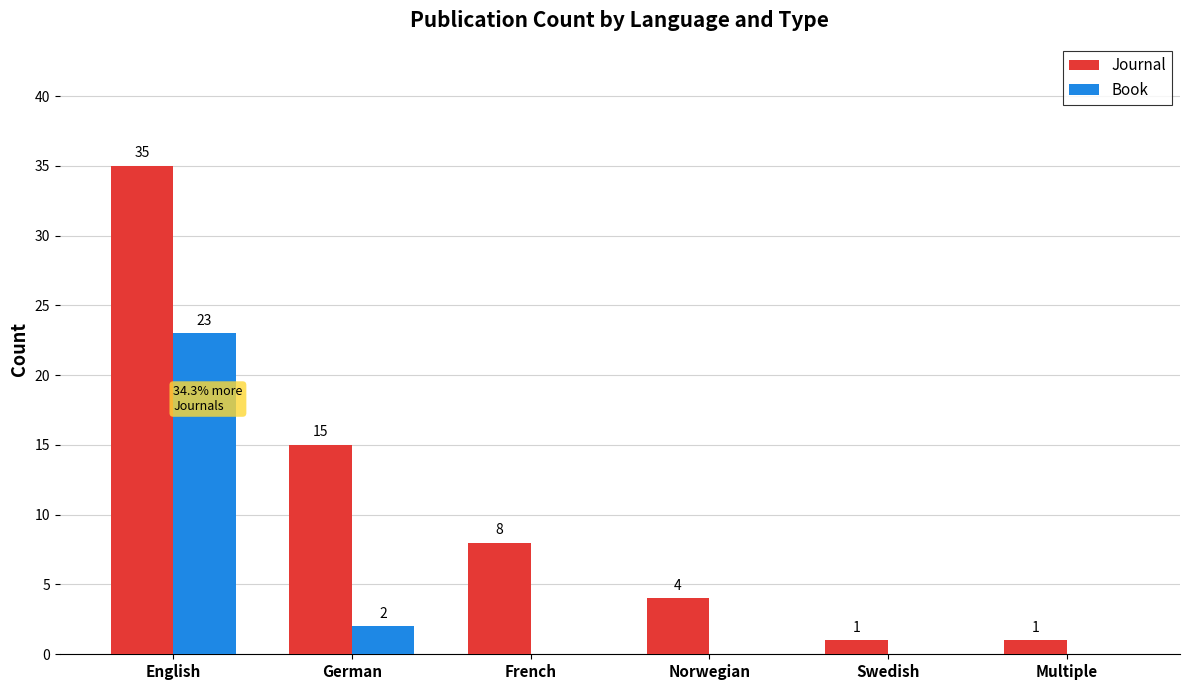

At which label is Book closest to 11?

German